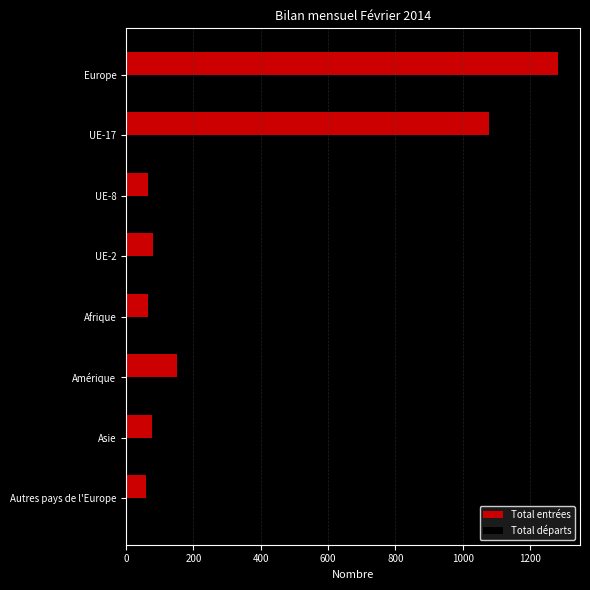

What is the greatest value displayed?

1284